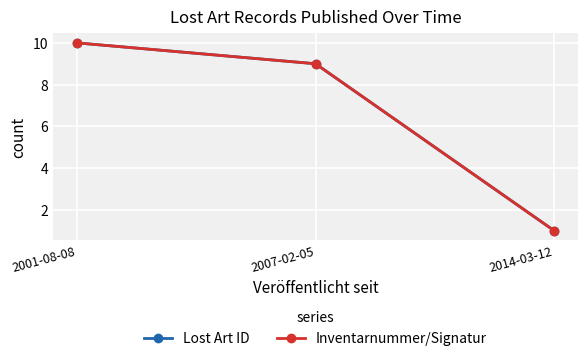

Which has a higher value, 2001-08-08 or 2014-03-12?

2001-08-08